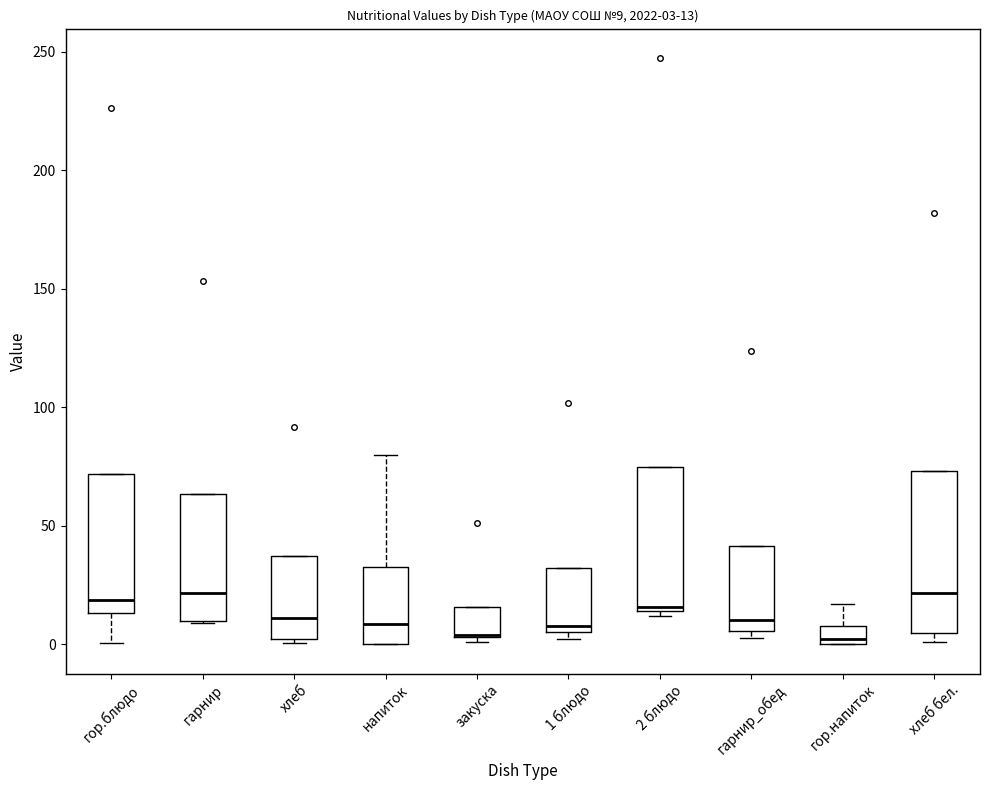

Which box is the tallest, from its lower edge to its upper edge?

хлеб бел.